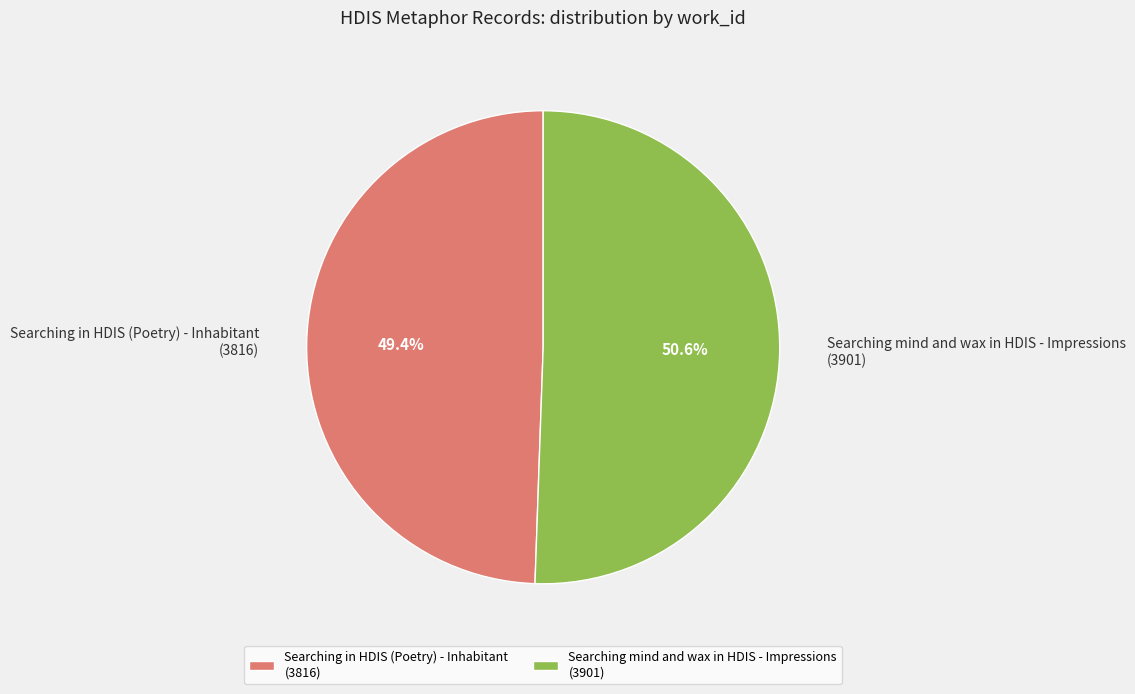

What is the largest slice in the pie chart?

Searching mind and wax in HDIS - Impressions